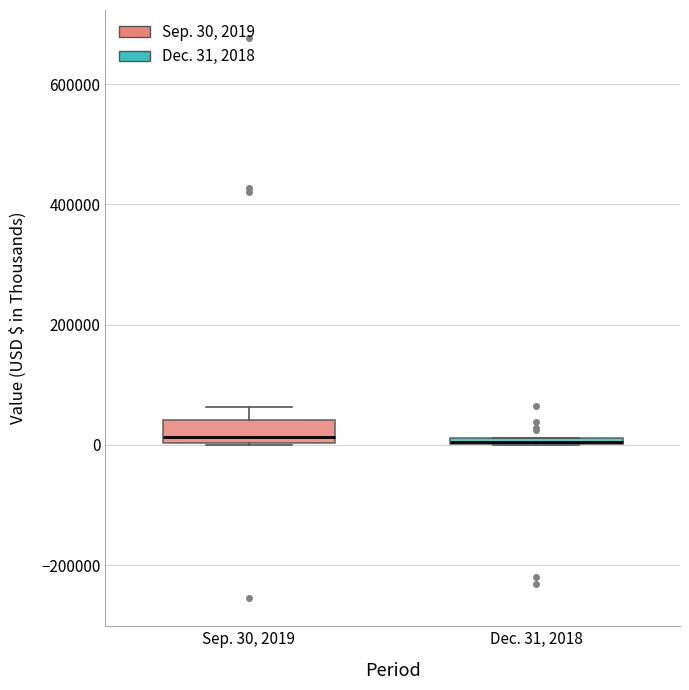

Which box is the tallest, from its lower edge to its upper edge?

Sep. 30, 2019